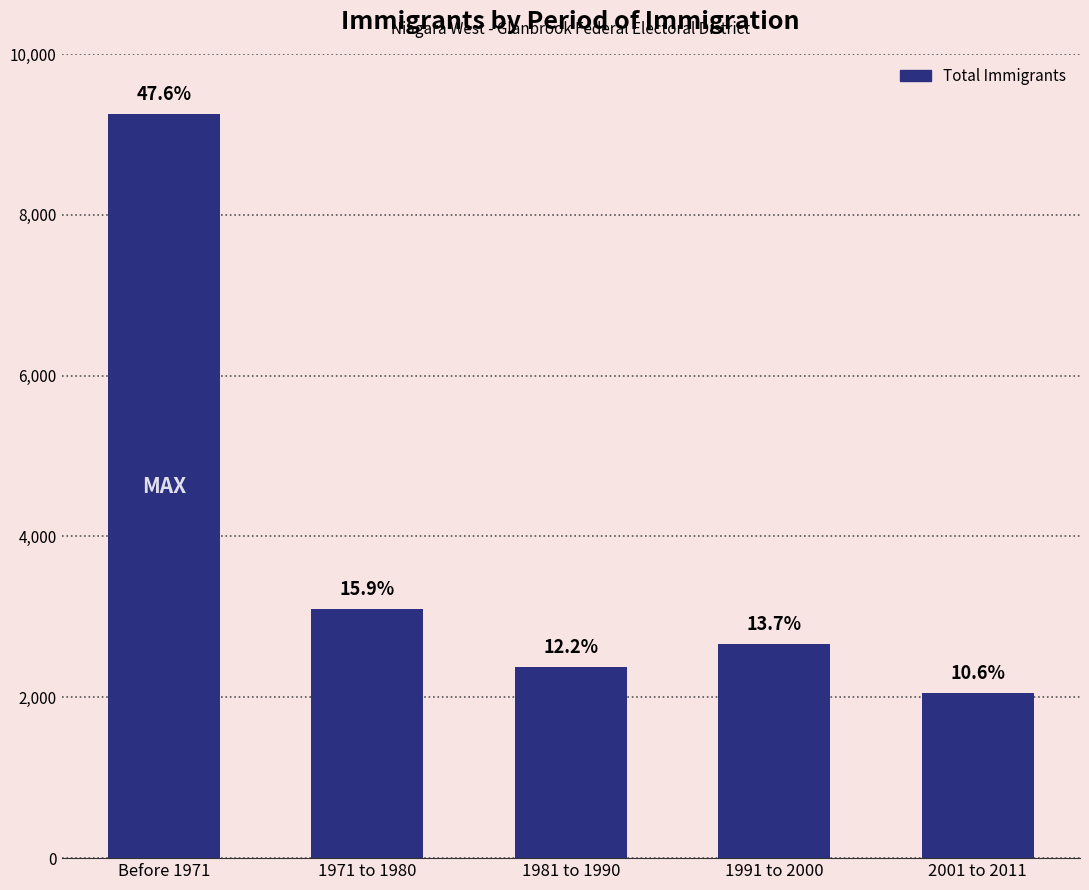

What is the difference between the maximum and minimum values?

7200